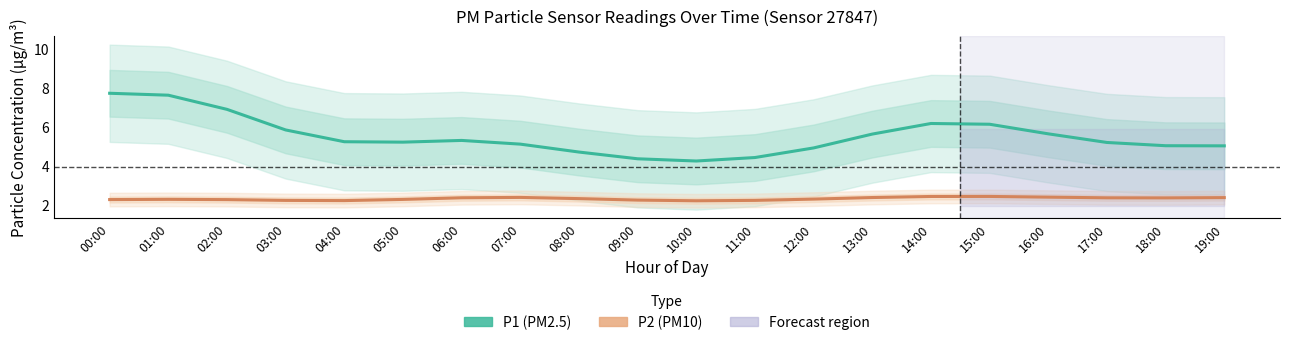

Between 04:00 and 18:00, which series saw the biggest shift?

P1